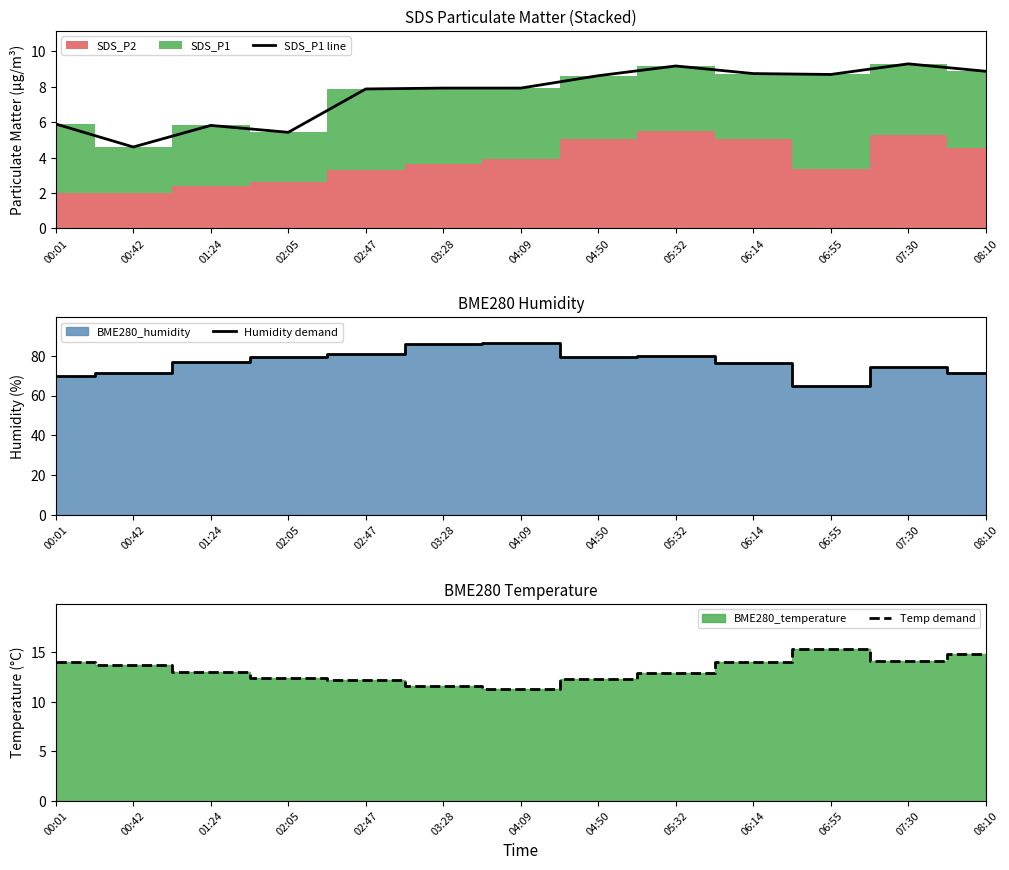

What is the highest value of the Temp demand series?

15.3